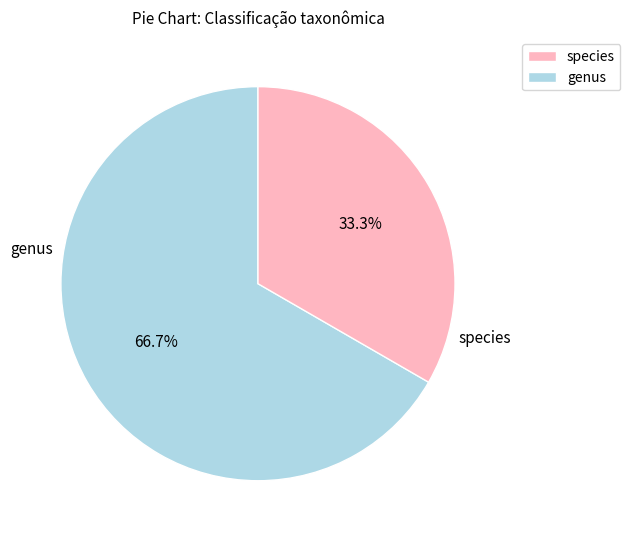

How many slices are in this pie chart?

2